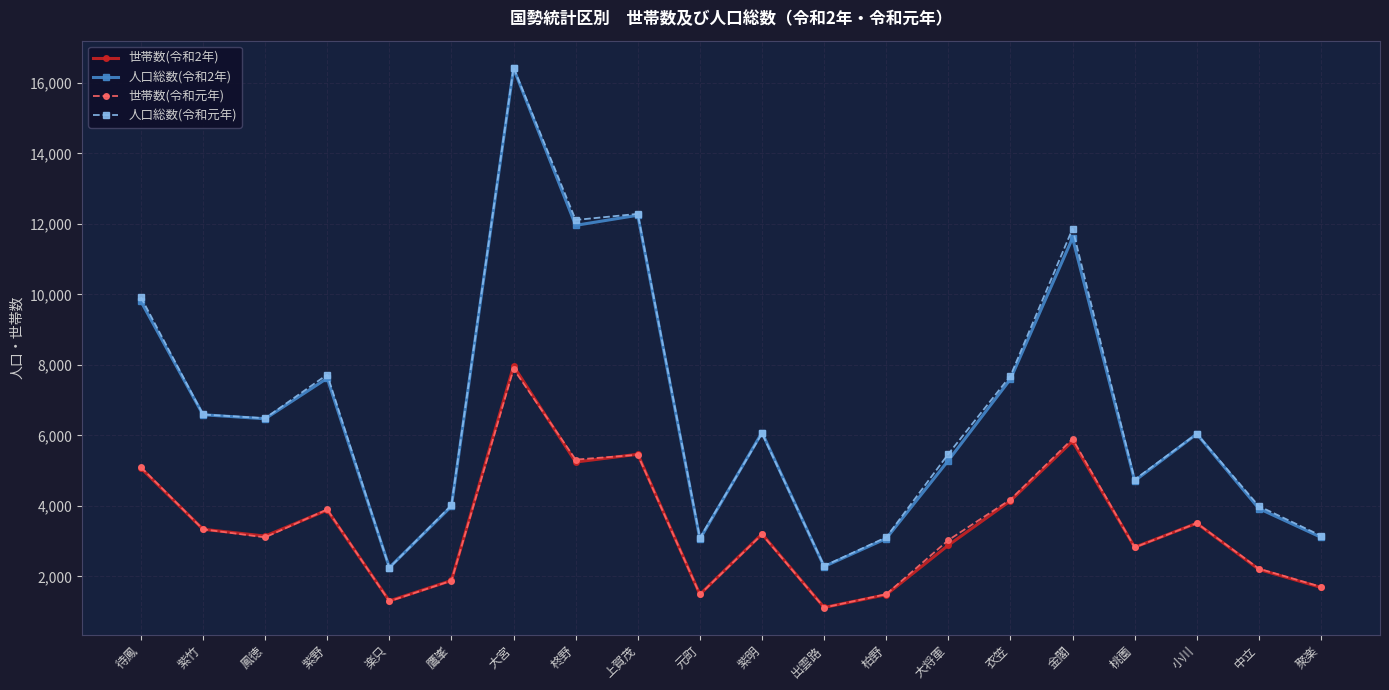

True or false: 人口総数(令和元年) has a value of 5115 at 柏野.

False